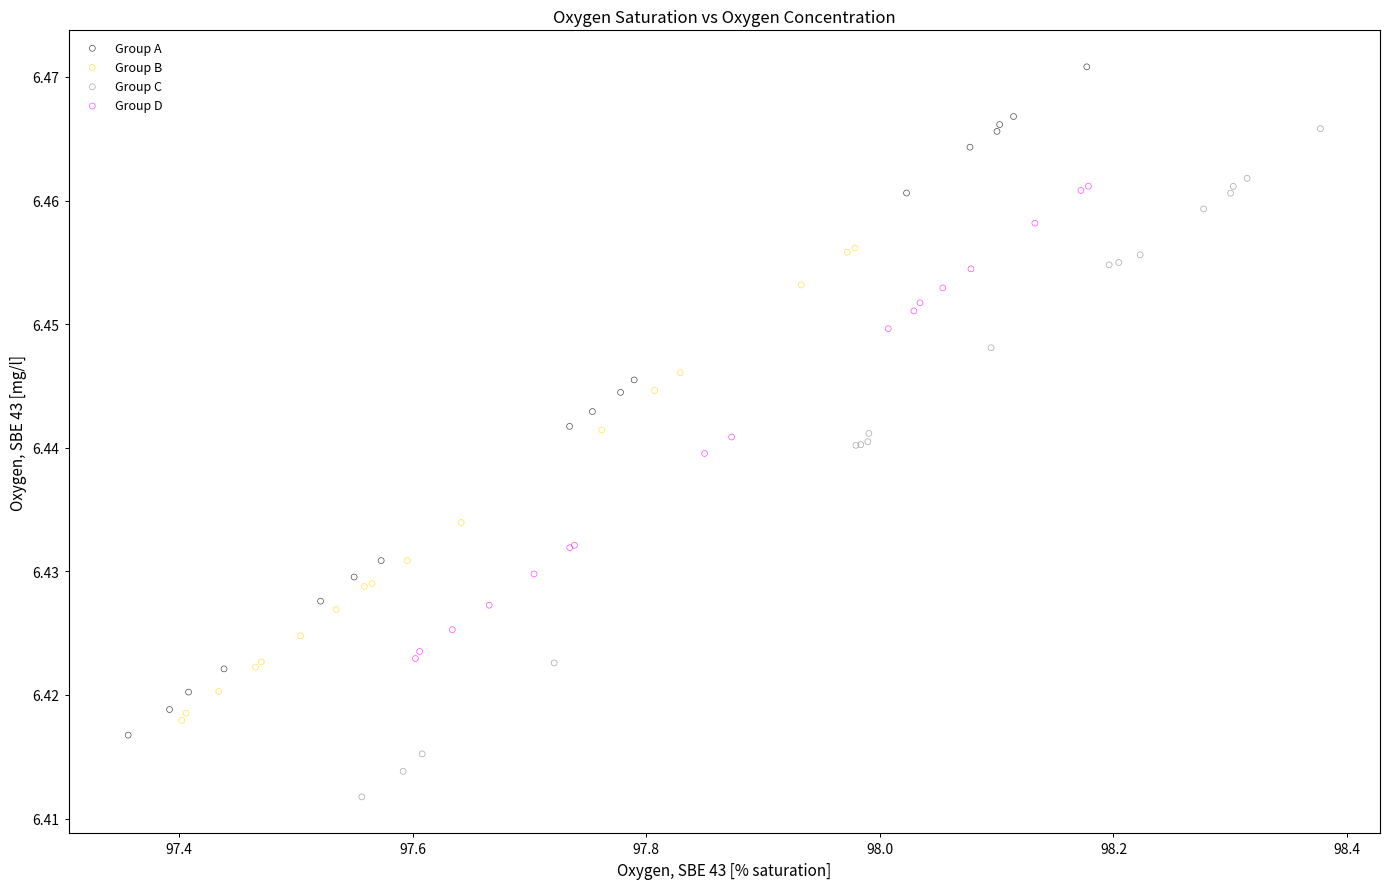

Which series reaches the minimum Y coordinate?

Group C